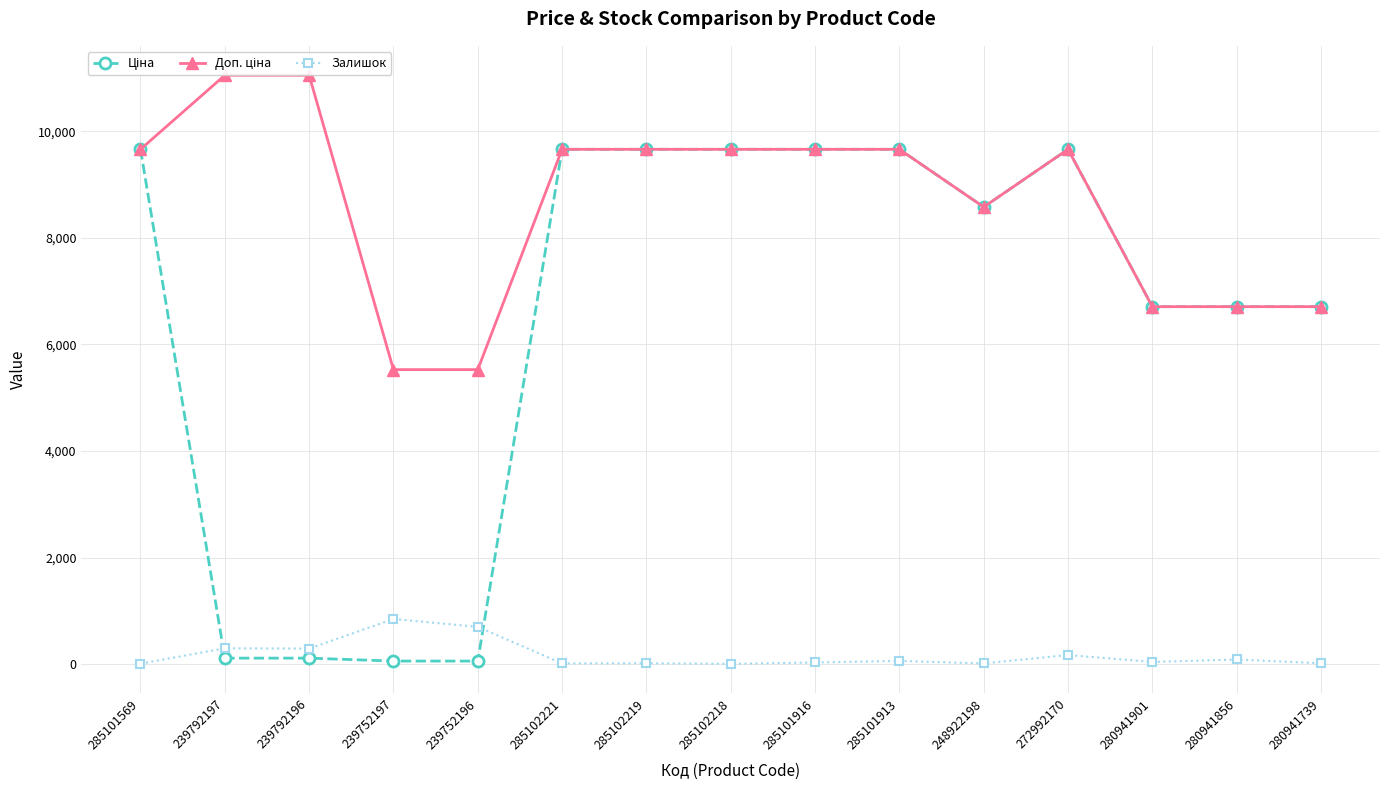

Reading right to left, transcribe all the data shown in this chart.

Ціна: 6710.2	6710.2	6710.2	9664.7	8581.1	9664.7	9664.7	9664.7	9664.7	9664.7	55.3	55.3	110.5	110.5	9664.7
Доп. ціна: 6710.2	6710.2	6710.2	9664.7	8581.1	9664.7	9664.7	9664.7	9664.7	9664.7	5528.0	5528.0	11055.0	11055.0	9664.7
Залишок: 14.0	85.0	39.0	169.0	11.0	58.0	29.0	3.0	14.0	11.0	698.0	845.0	290.0	295.0	7.0